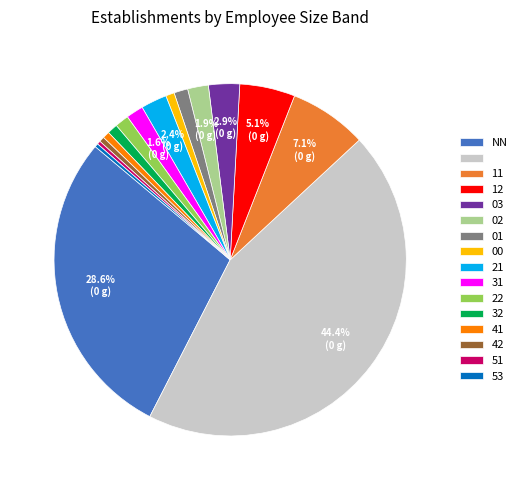

Count the number of slices in the pie.

16